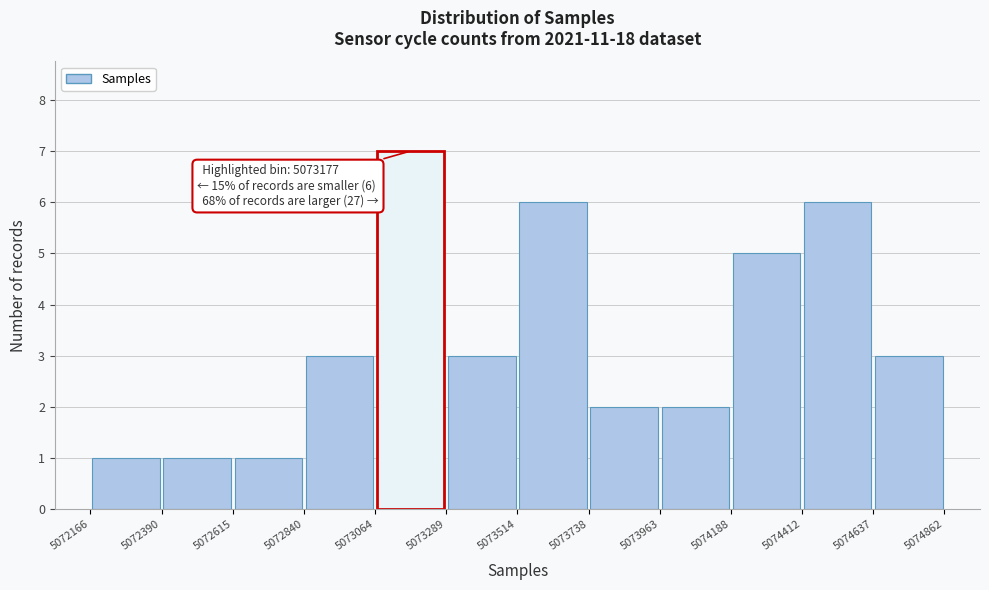

Over which range of the x-axis is the bar tallest?

5073064 to 5073289